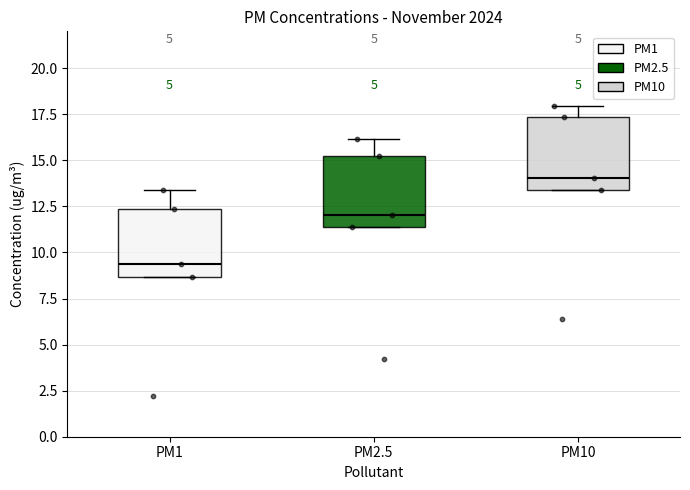

Which box has the lowest median line?

PM1